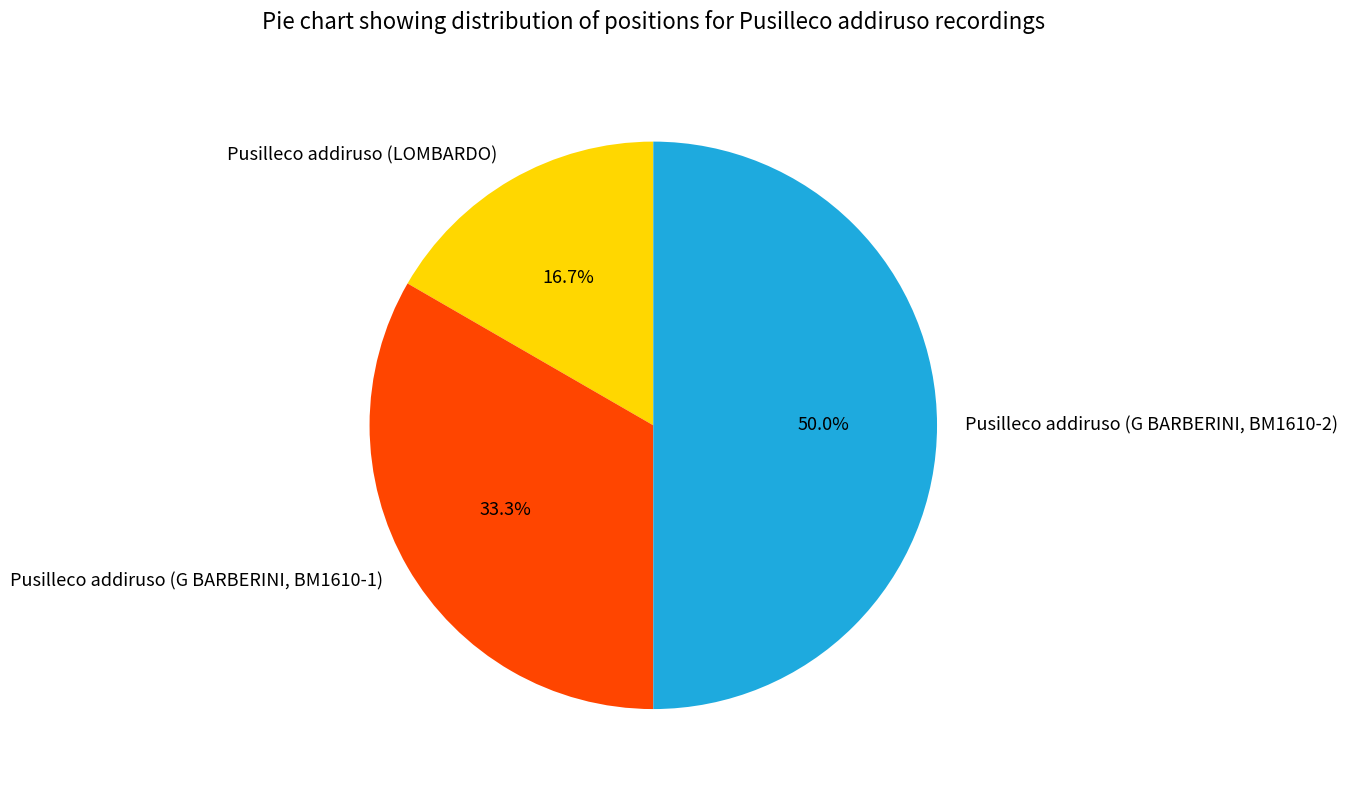

Is it true that Pusilleco addiruso (G BARBERINI, BM1610-1) is 22% of the pie?

False